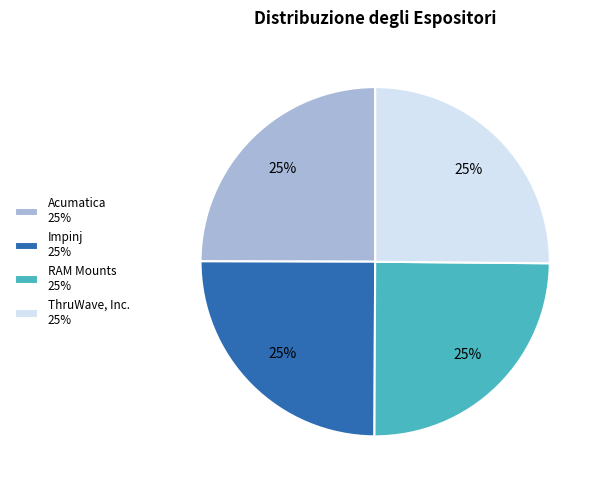

How many segments does this pie chart have?

4